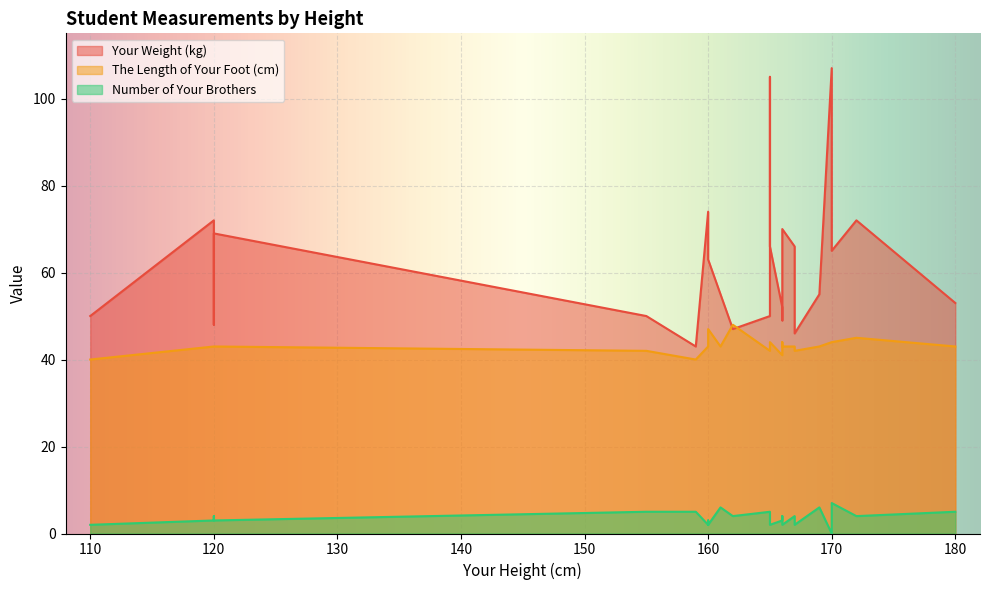

What is the spread (max minus min) of values at 155?

45